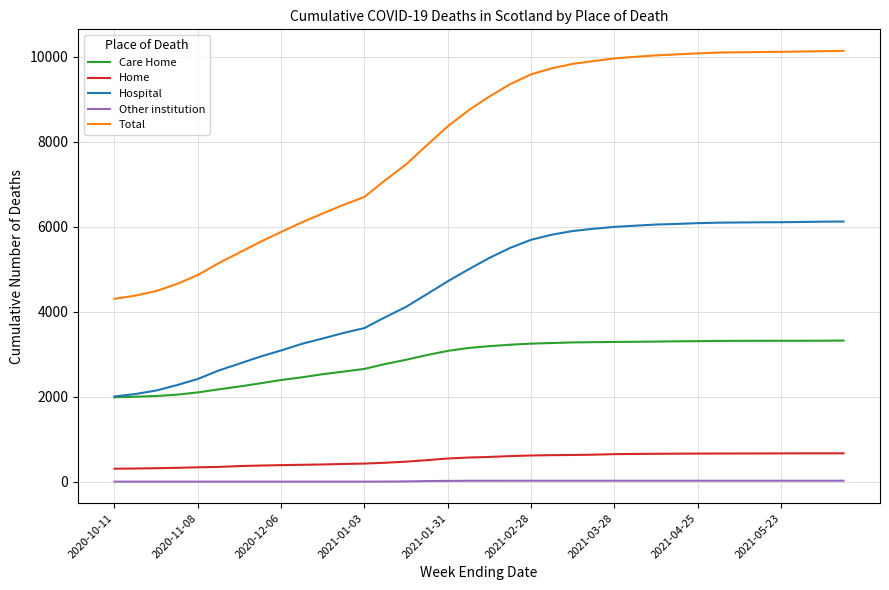

True or false: Care Home and Total cross at least once.

False